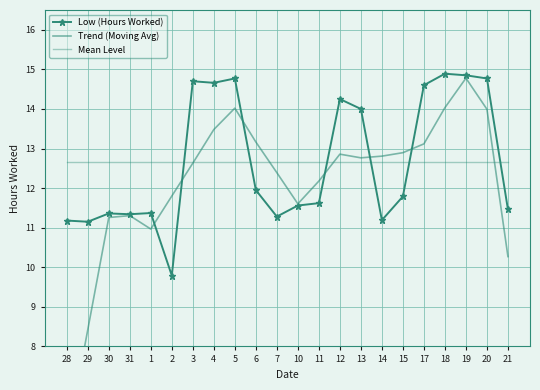

How many lines are shown in the chart?

3